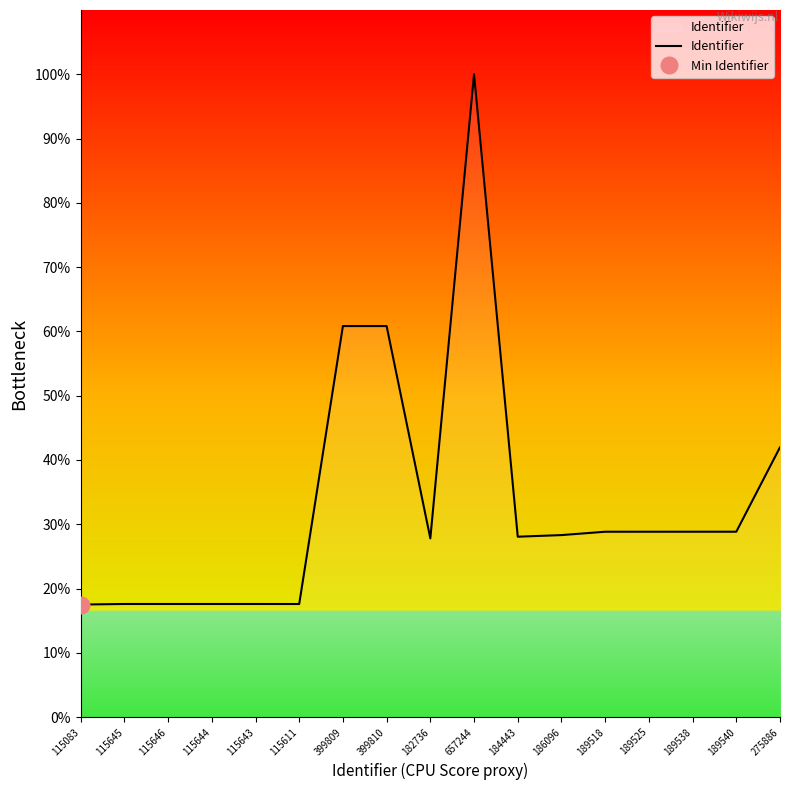

At which label is the value closest to 386163?

399809